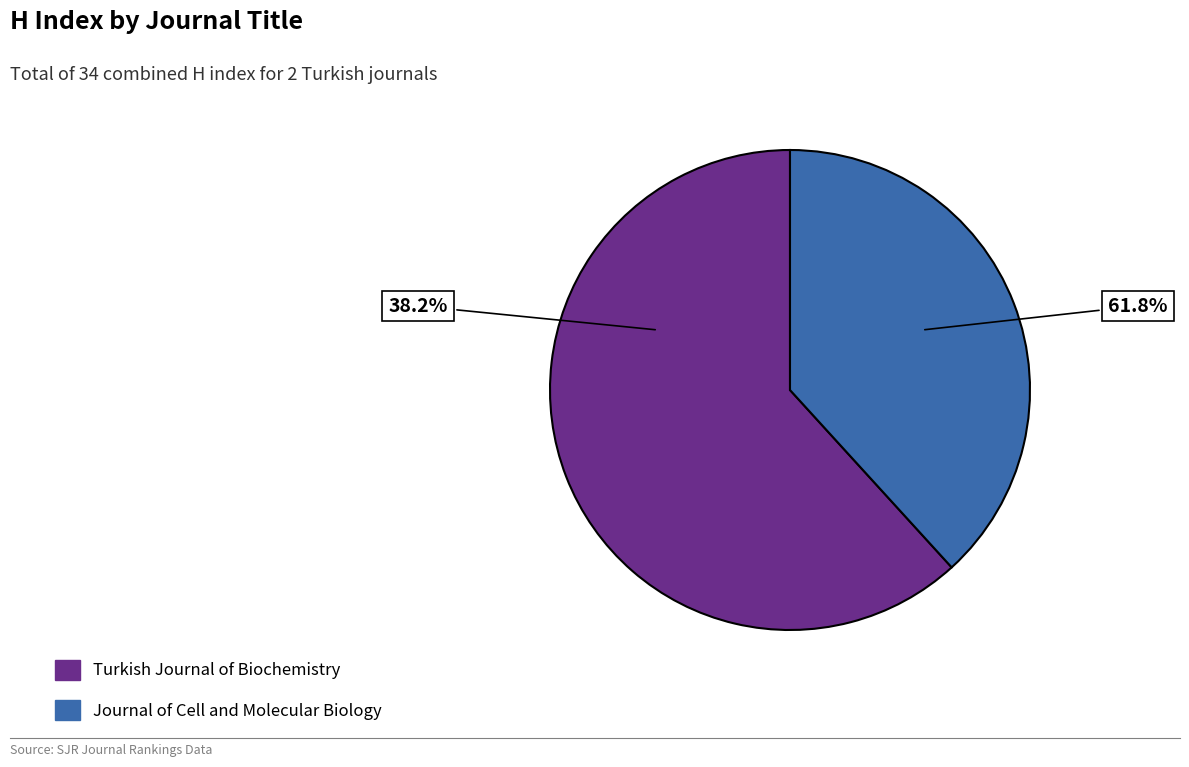

Which category accounts for the majority?

Turkish Journal of Biochemistry